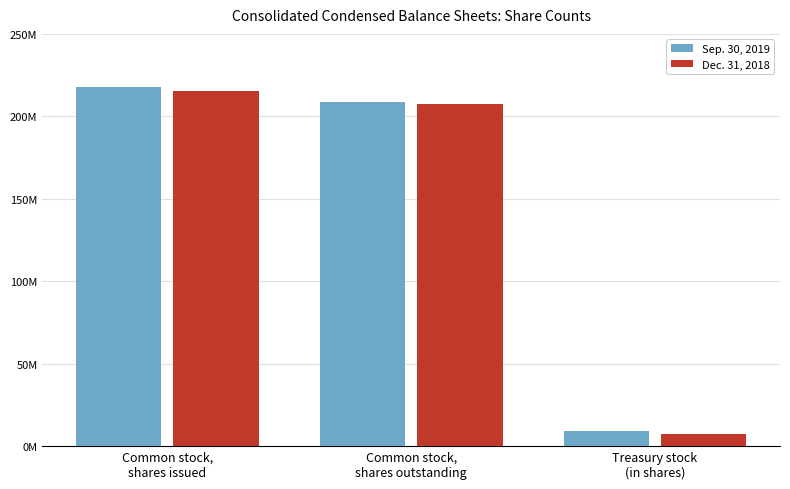

Which series changed the most between Common stock,
shares issued and Treasury stock
(in shares)?

Sep. 30, 2019